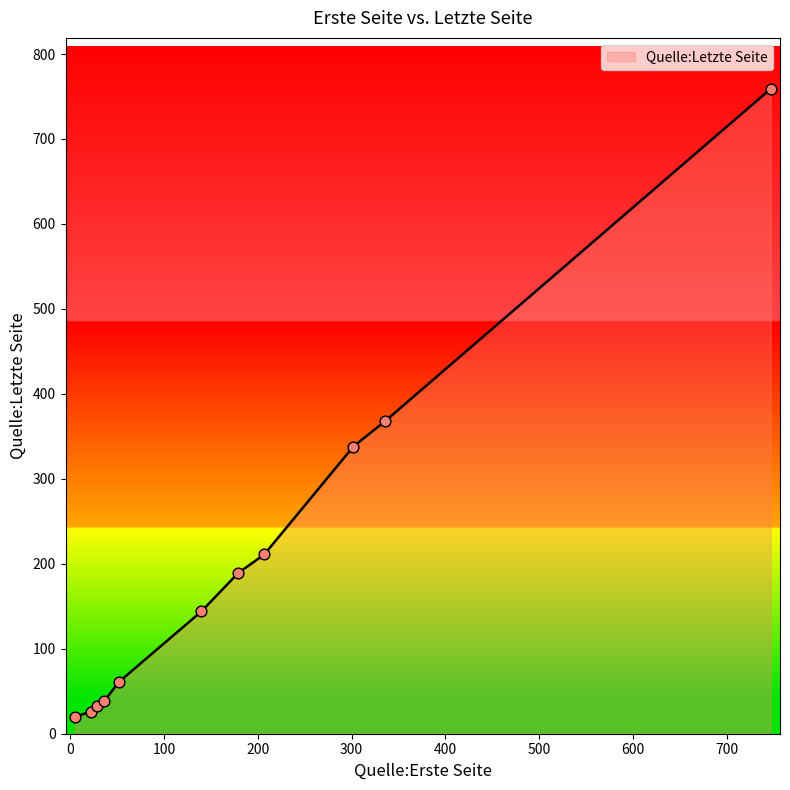

What is the greatest value displayed?

759